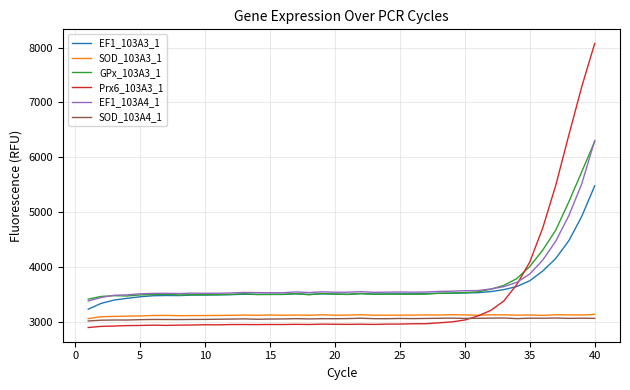

True or false: EF1_103A3_1 and SOD_103A4_1 intersect in this chart.

False